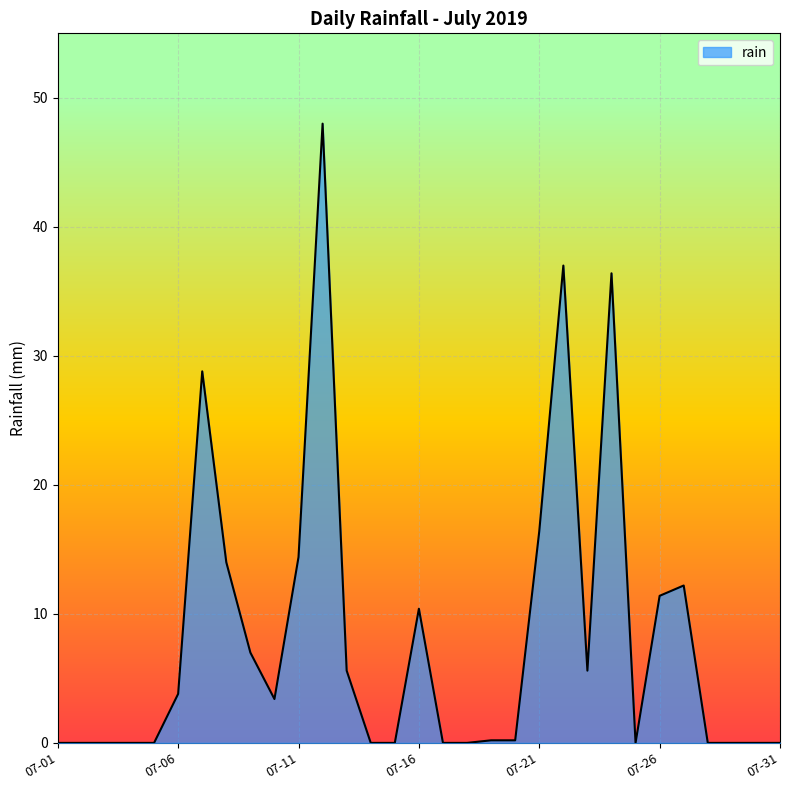

Does the chart display data point markers on the line(s)?

No